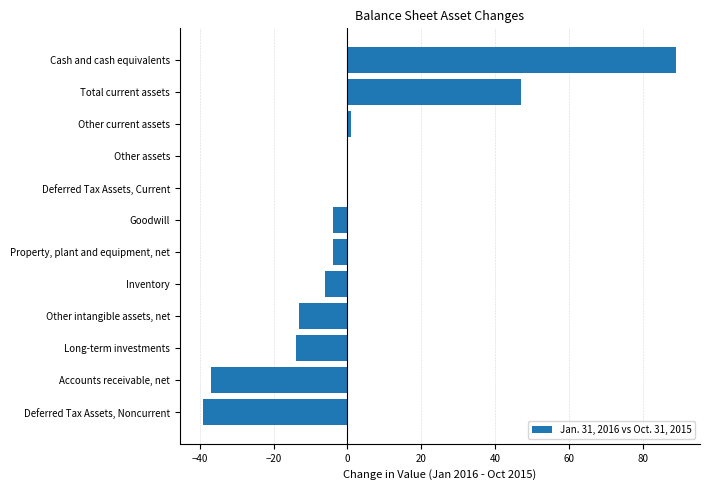

Reading top to bottom, list all the values displayed in this chart.

Cash and cash equivalents=89	Total current assets=47	Other current assets=1	Other assets=0	Deferred Tax Assets, Current=0	Goodwill=-4	Property, plant and equipment, net=-4	Inventory=-6	Other intangible assets, net=-13	Long-term investments=-14	Accounts receivable, net=-37	Deferred Tax Assets, Noncurrent=-39